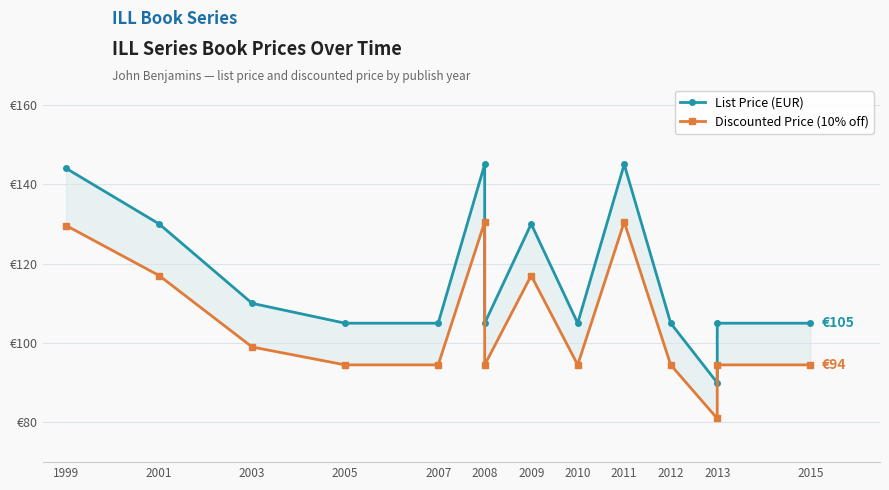

What is the label of the 5th point from the left?

2007